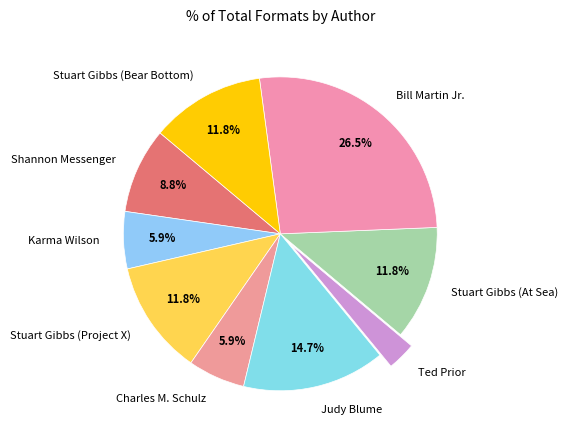

How many slices are in this pie chart?

9